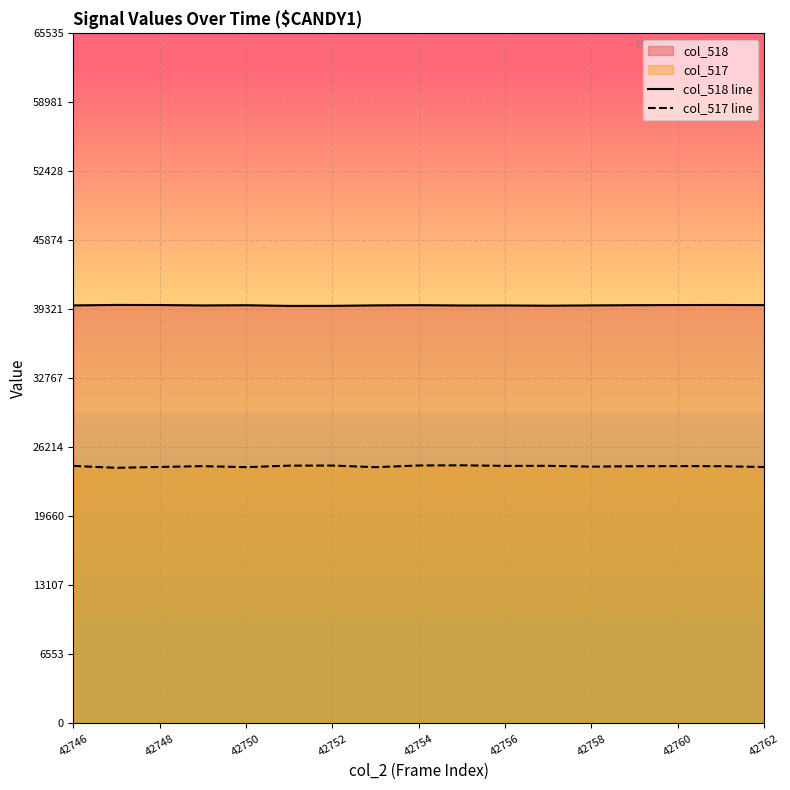

True or false: col_517 line and col_518 line cross at least once.

False